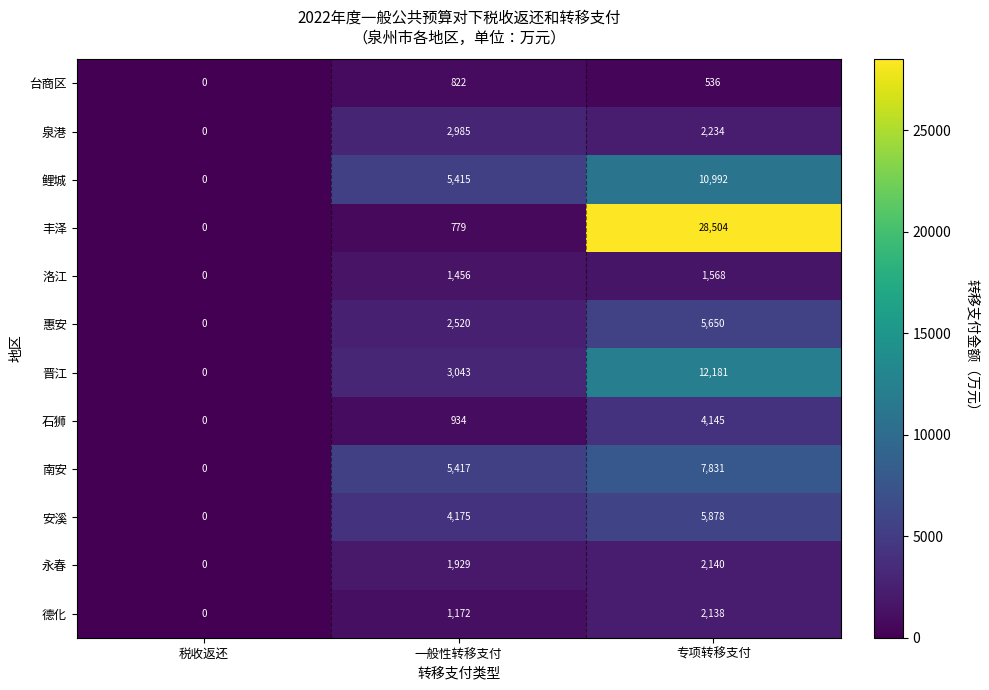

The 泉港 series shows -1844 at 税收返还. True or false?

False